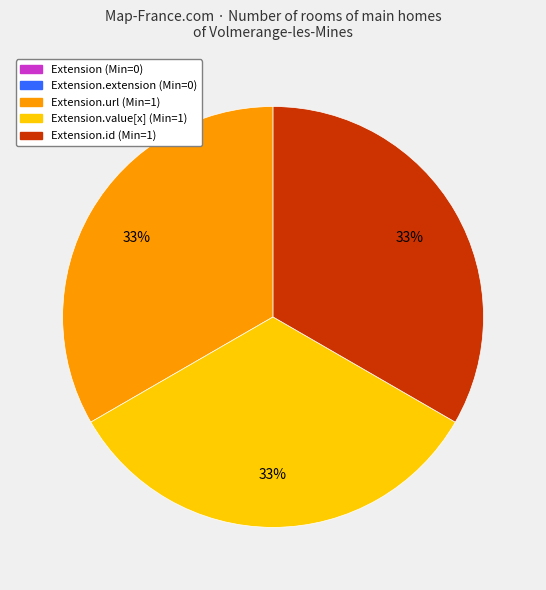

To the nearest percent, what is the difference between the largest and smallest slice percentages?

33%